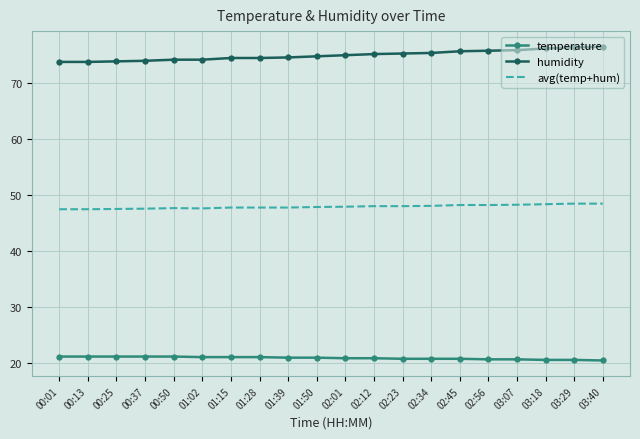

Which series has the largest total across all categories?

humidity